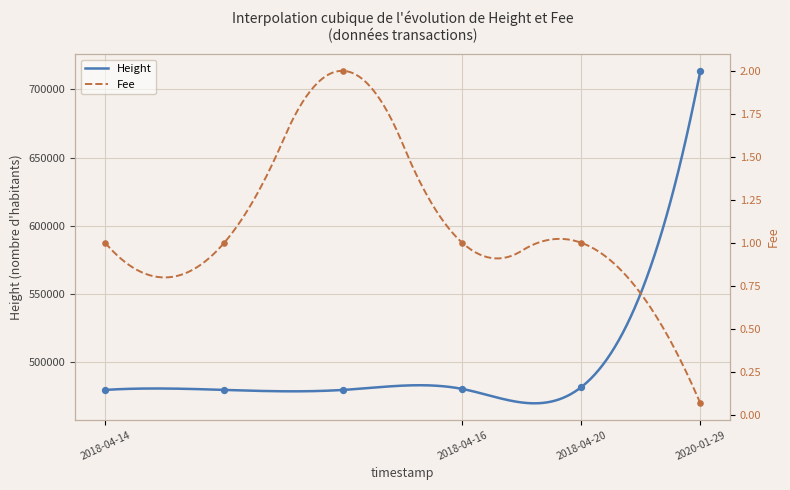

At which category is the sum across all series the highest?

2020-01-29